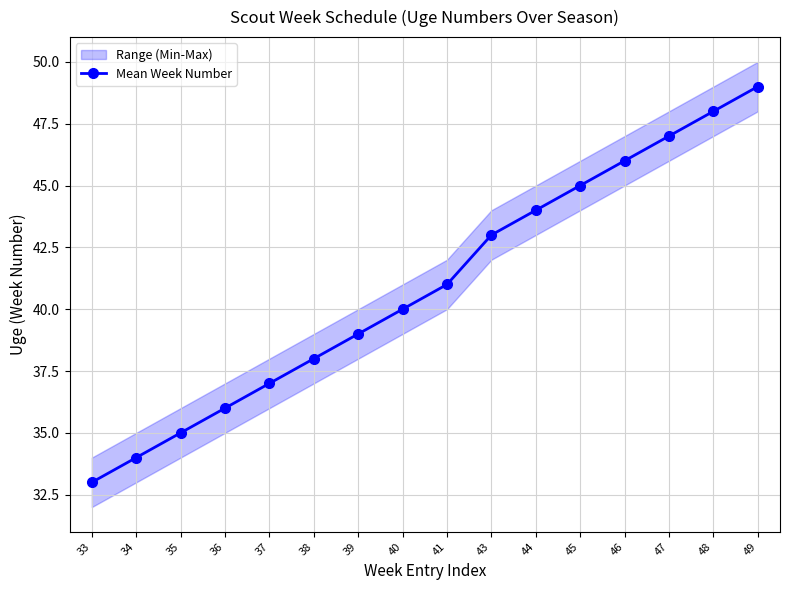

What is the approximate value at 45, to the nearest 10?

40